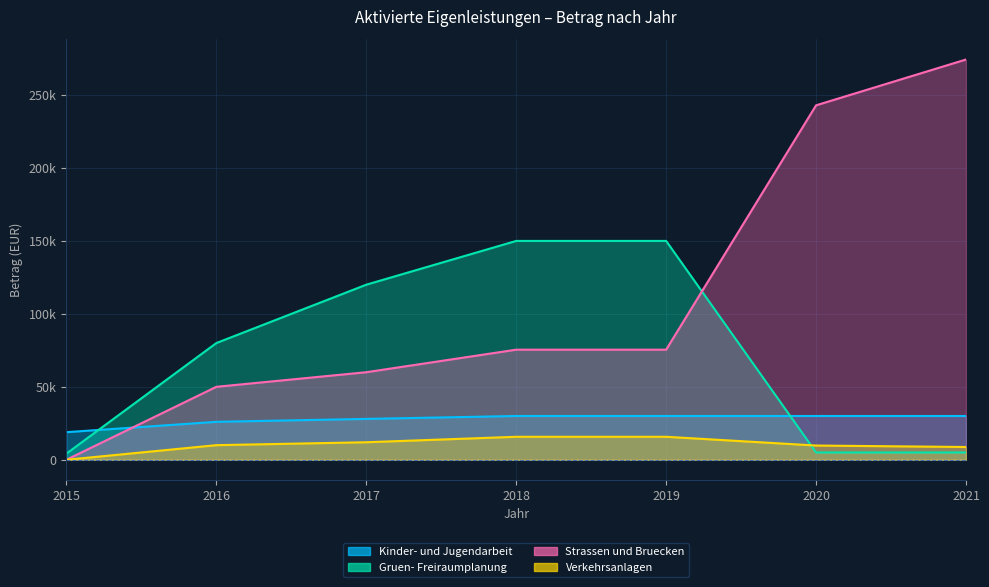

Which category has the lowest value in the Gruen- Freiraumplanung series?

2015